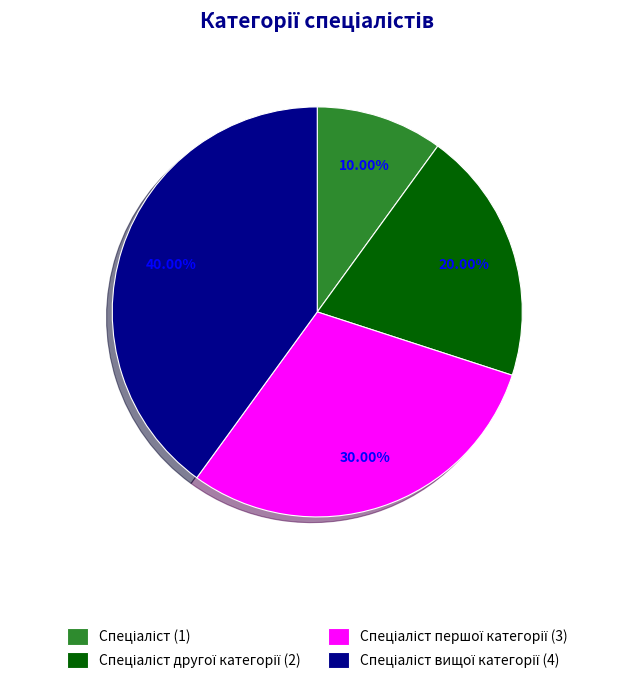

Does any single category account for the majority?

No